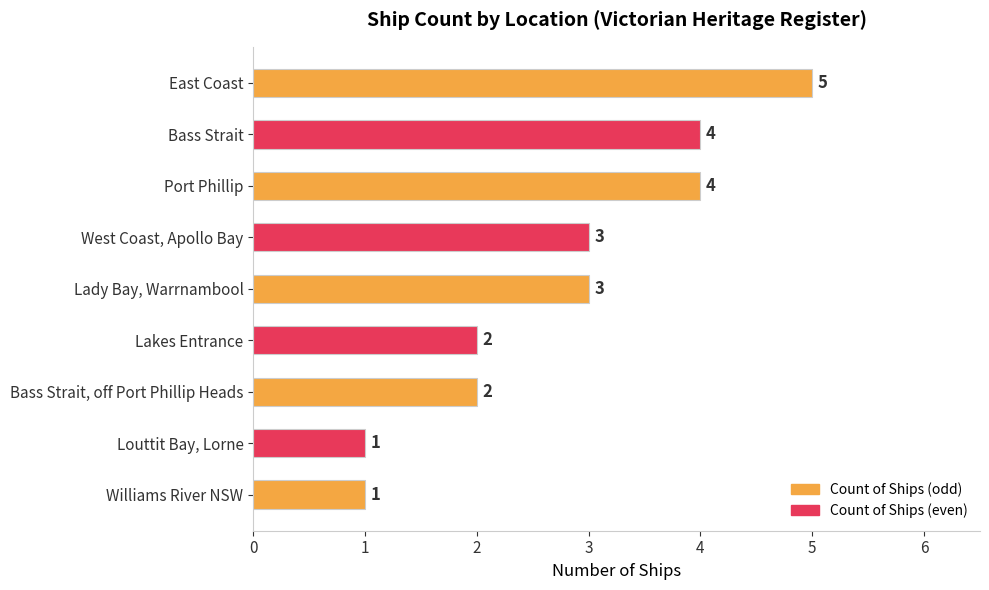

What value does the data have at West Coast, Apollo Bay?

3